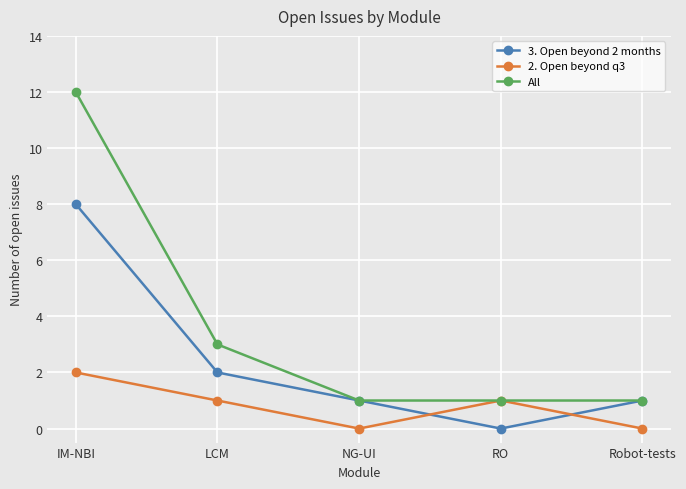

Where is the first local minimum for 3. Open beyond 2 months?

RO